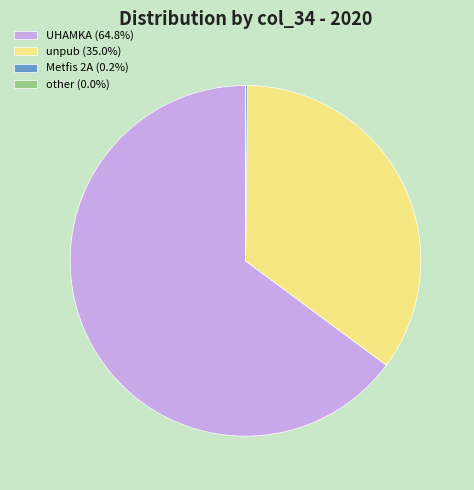

Does UHAMKA (64.8%) represent more than half of the total?

Yes